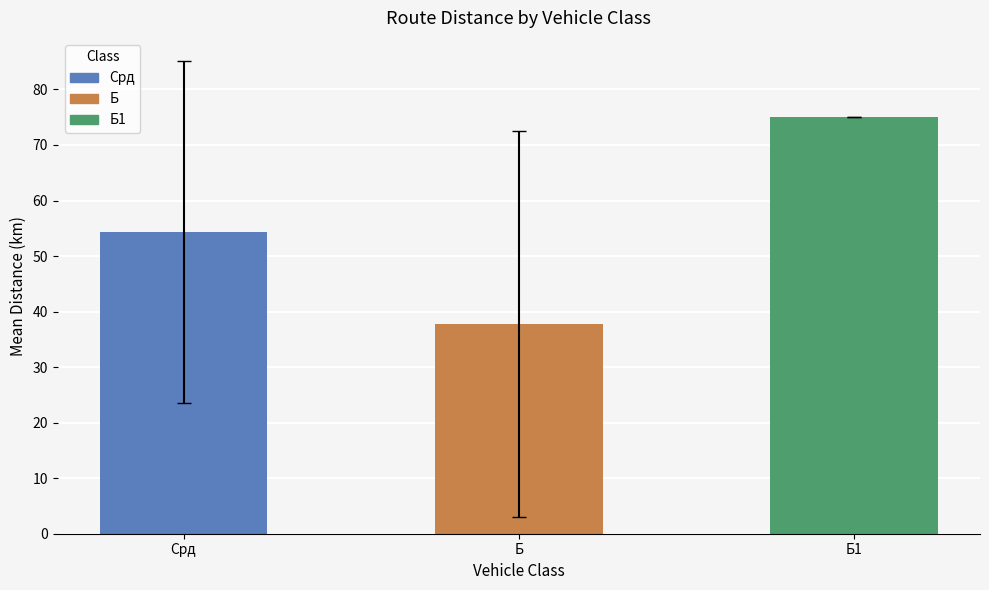

What is the label of the 1st bar from the right?

Б1